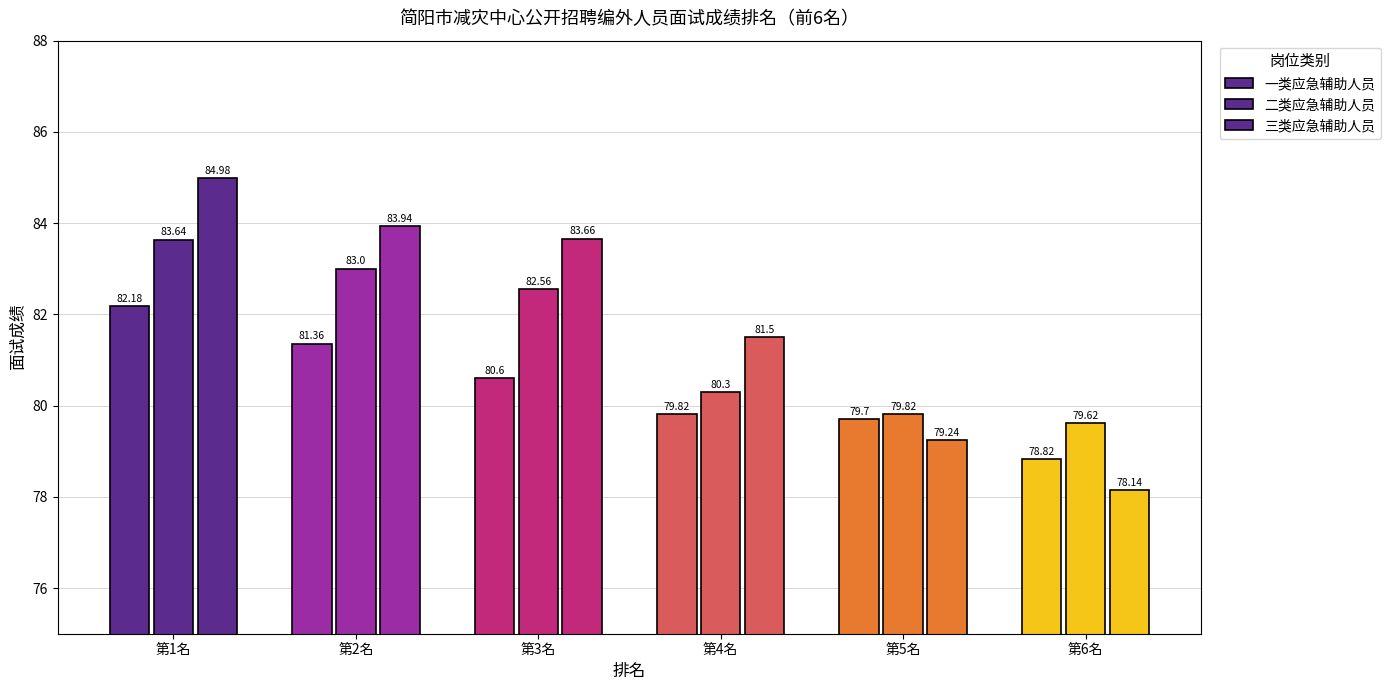

Which series has the widest spread of values?

三类应急辅助人员